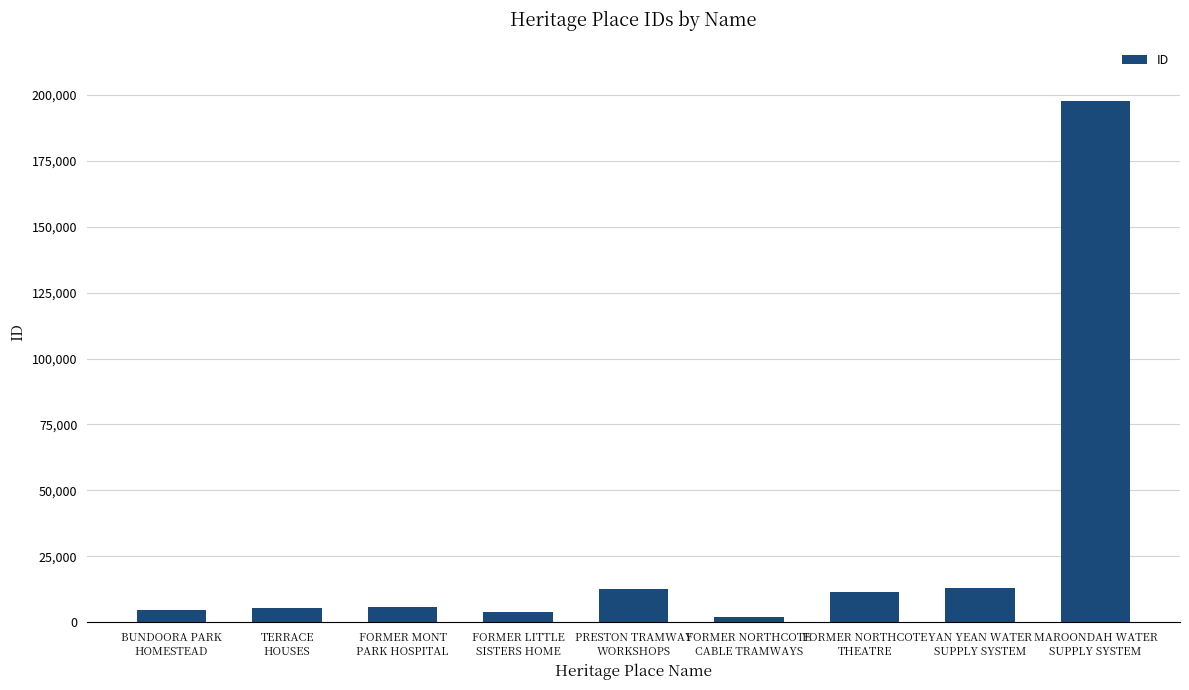

What is the greatest value displayed?

197552